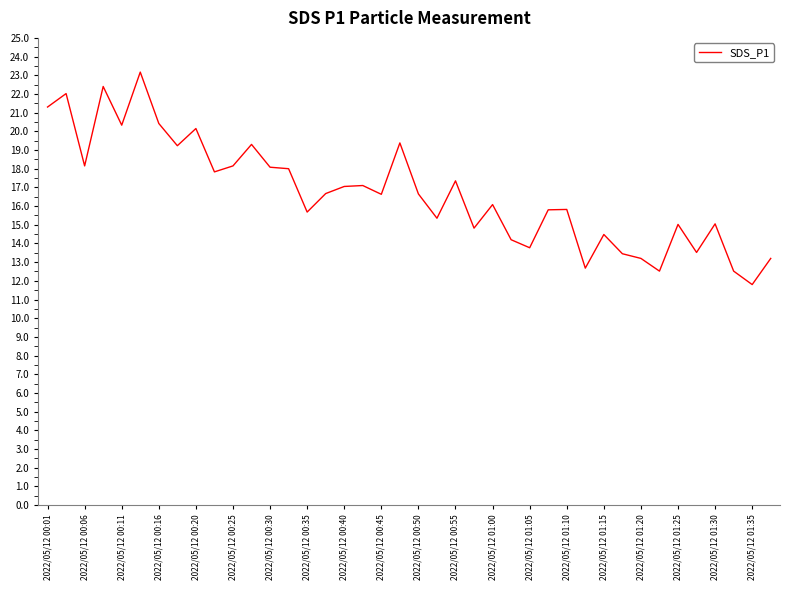

What is the difference between the maximum and minimum values?

11.4